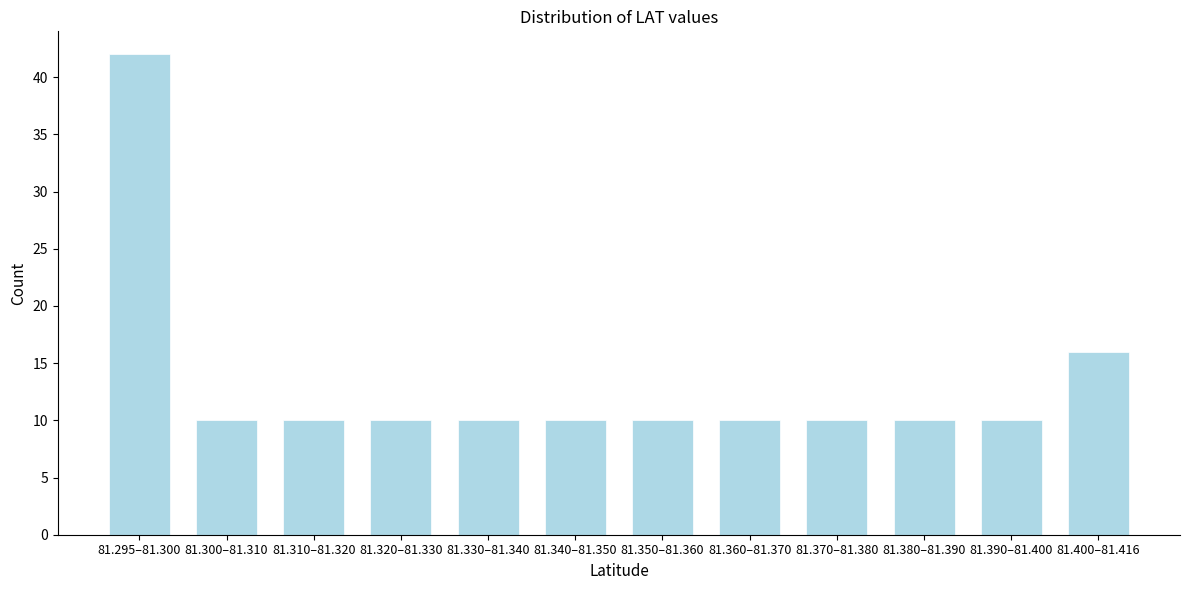

Reading left to right, extract all data points from this chart.

81.295–81.300=42	81.300–81.310=10	81.310–81.320=10	81.320–81.330=10	81.330–81.340=10	81.340–81.350=10	81.350–81.360=10	81.360–81.370=10	81.370–81.380=10	81.380–81.390=10	81.390–81.400=10	81.400–81.416=16